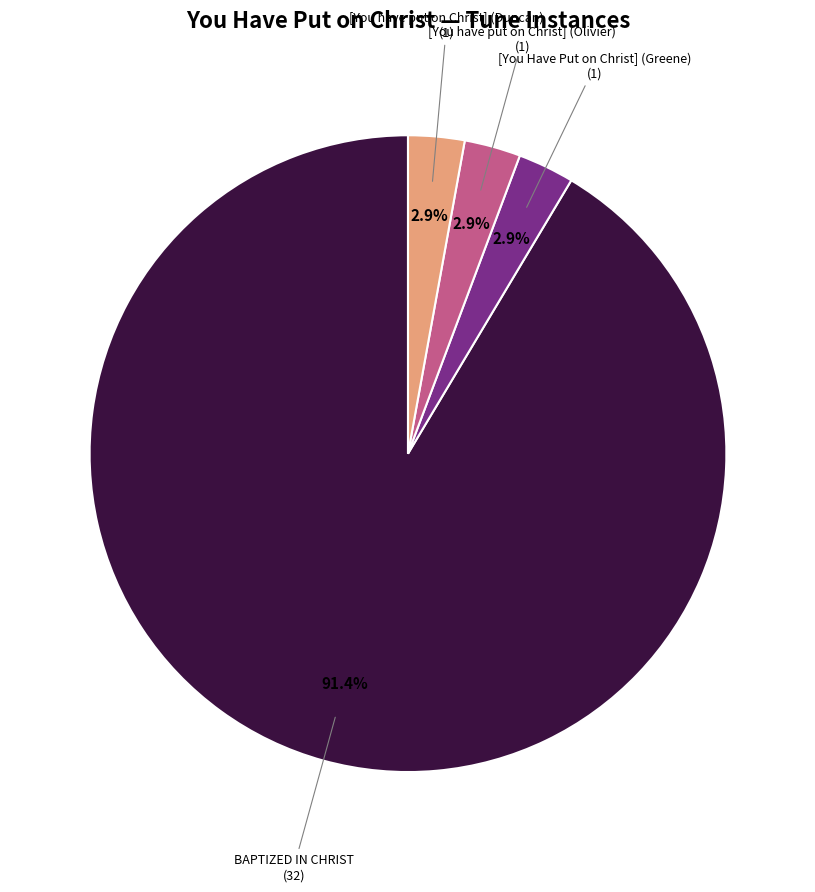

Does any single category account for the majority?

Yes